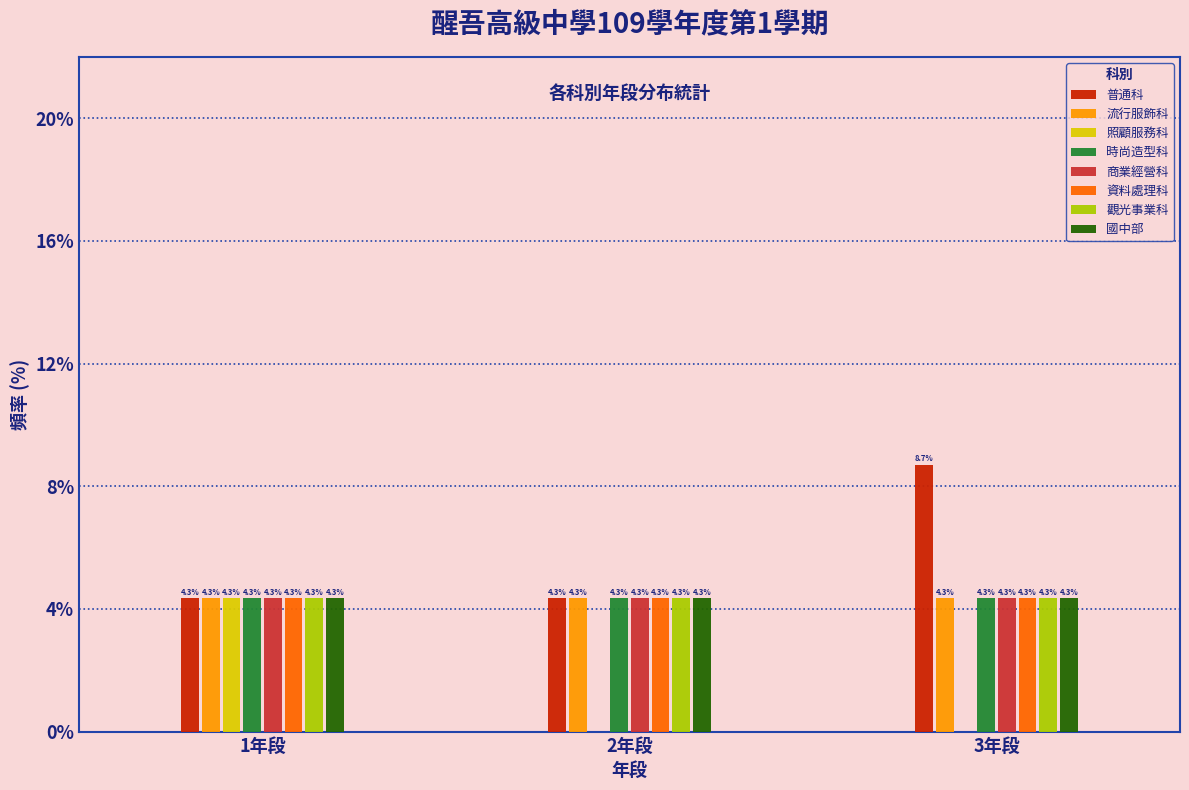

Reading left to right, list all the values displayed in this chart.

普通科: 1年段=4.3	2年段=4.3	3年段=8.7
流行服飾科: 1年段=4.3	2年段=4.3	3年段=4.3
照顧服務科: 1年段=4.3	2年段=0.0	3年段=0.0
時尚造型科: 1年段=4.3	2年段=4.3	3年段=4.3
商業經營科: 1年段=4.3	2年段=4.3	3年段=4.3
資料處理科: 1年段=4.3	2年段=4.3	3年段=4.3
觀光事業科: 1年段=4.3	2年段=4.3	3年段=4.3
國中部: 1年段=4.3	2年段=4.3	3年段=4.3